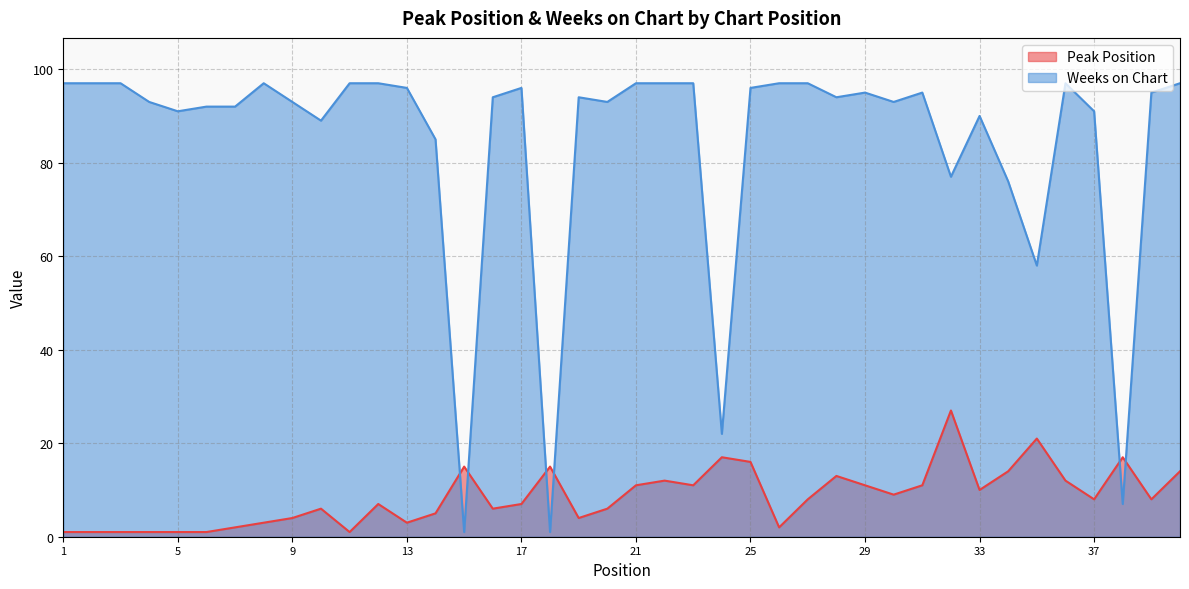

What is the difference between the maximum and minimum values in the Peak Position series?

26